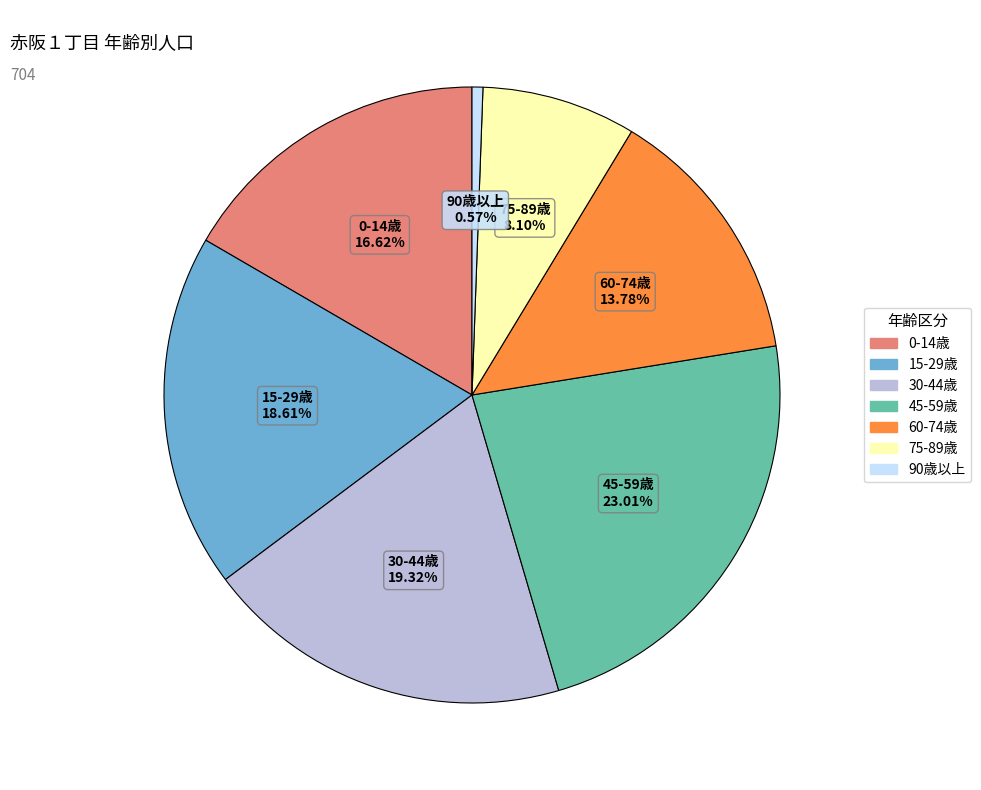

Does any single category account for the majority?

No